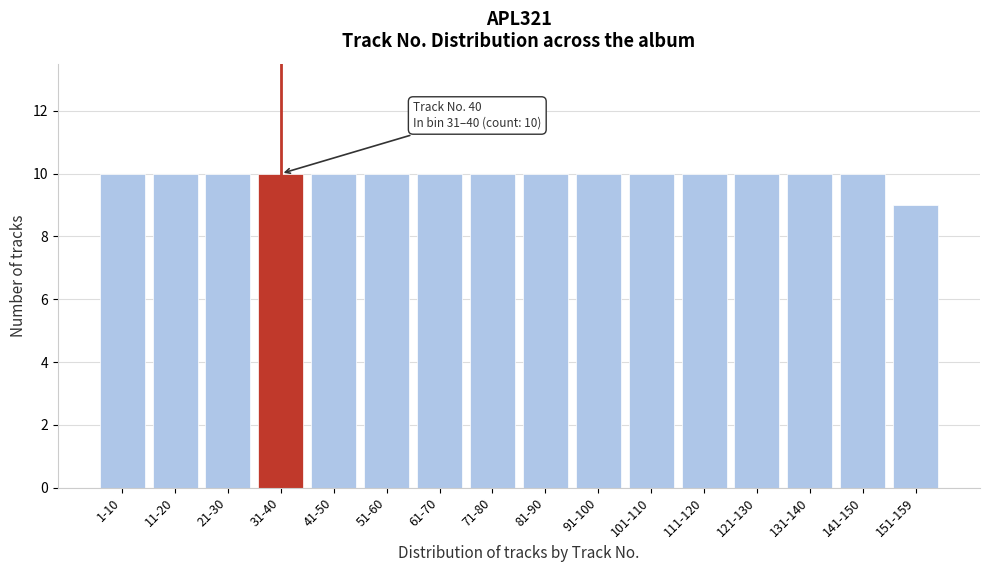

Reading left to right, extract all data points from this chart.

1-10=10	11-20=10	21-30=10	31-40=10	41-50=10	51-60=10	61-70=10	71-80=10	81-90=10	91-100=10	101-110=10	111-120=10	121-130=10	131-140=10	141-150=10	151-159=9